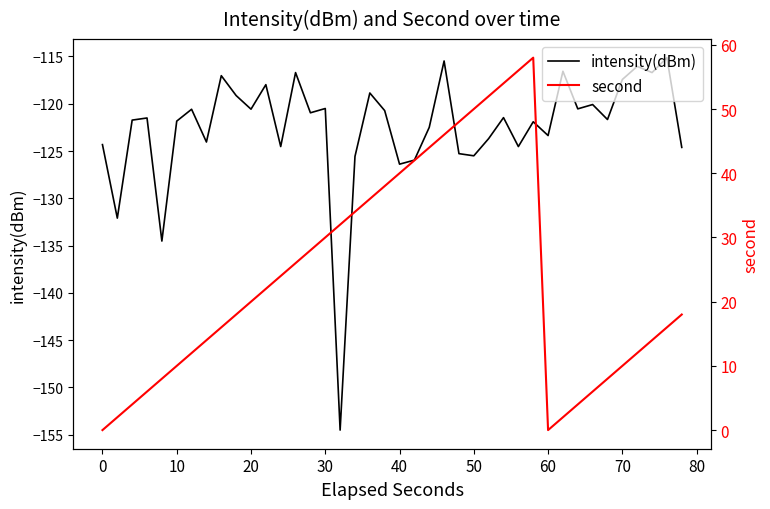

What is the maximum value for intensity(dBm)?

-115.1